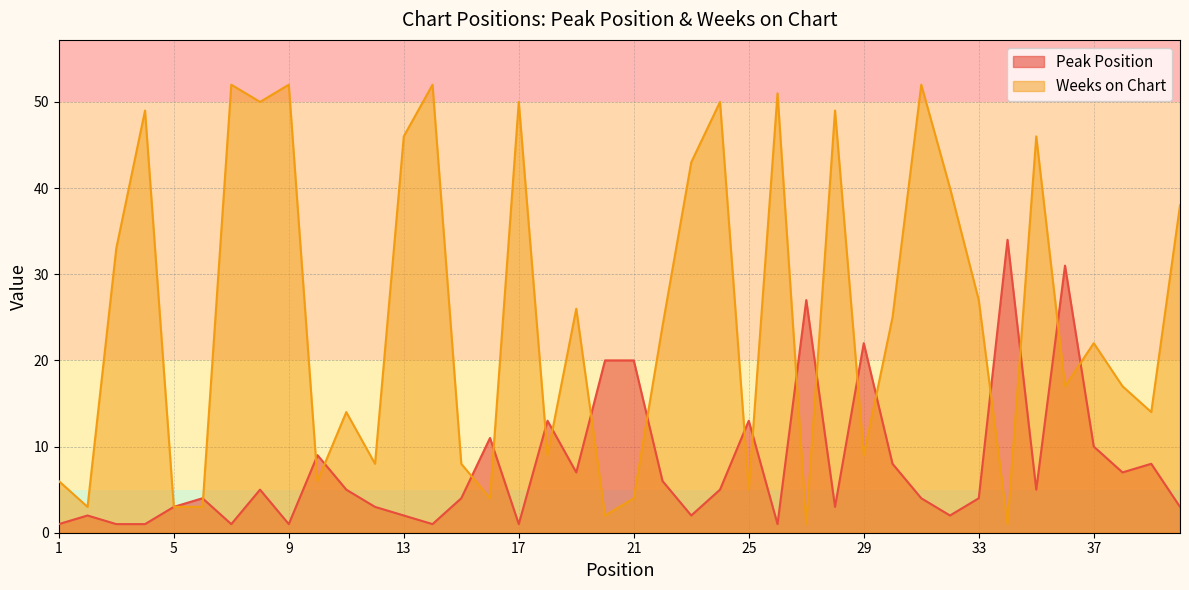

How many lines are shown in the chart?

2